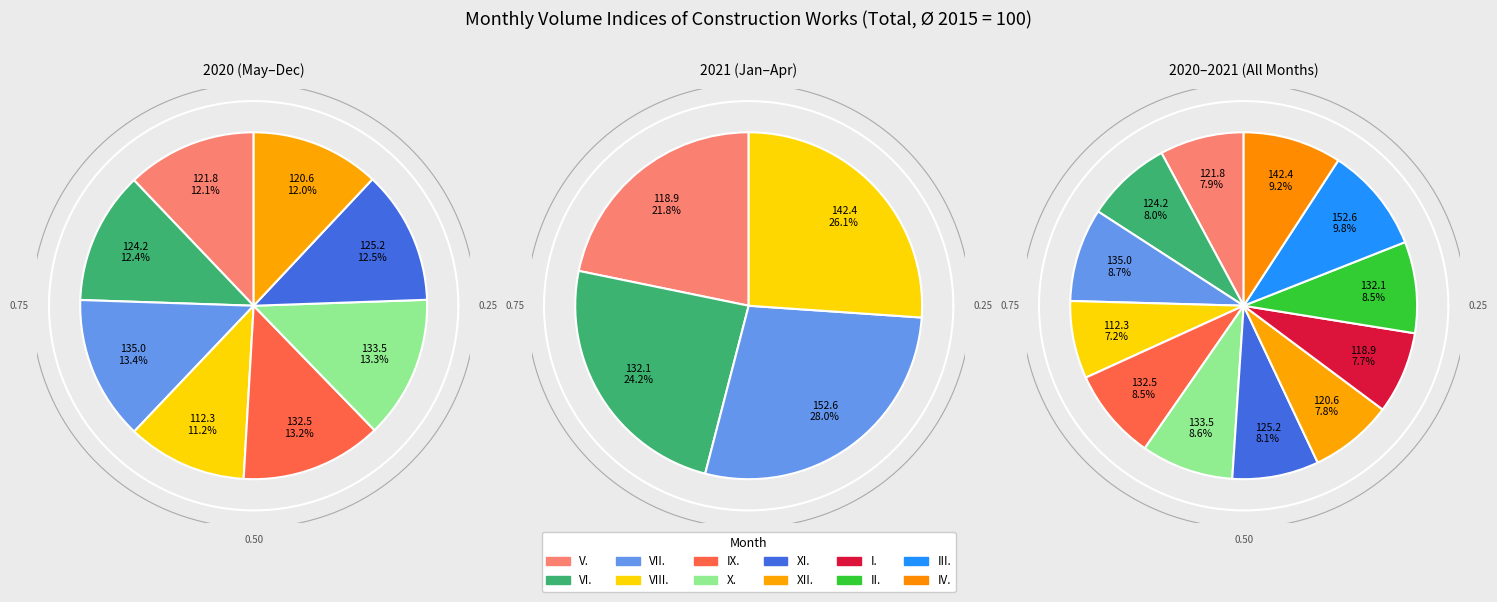

Is V. the majority of the pie?

No